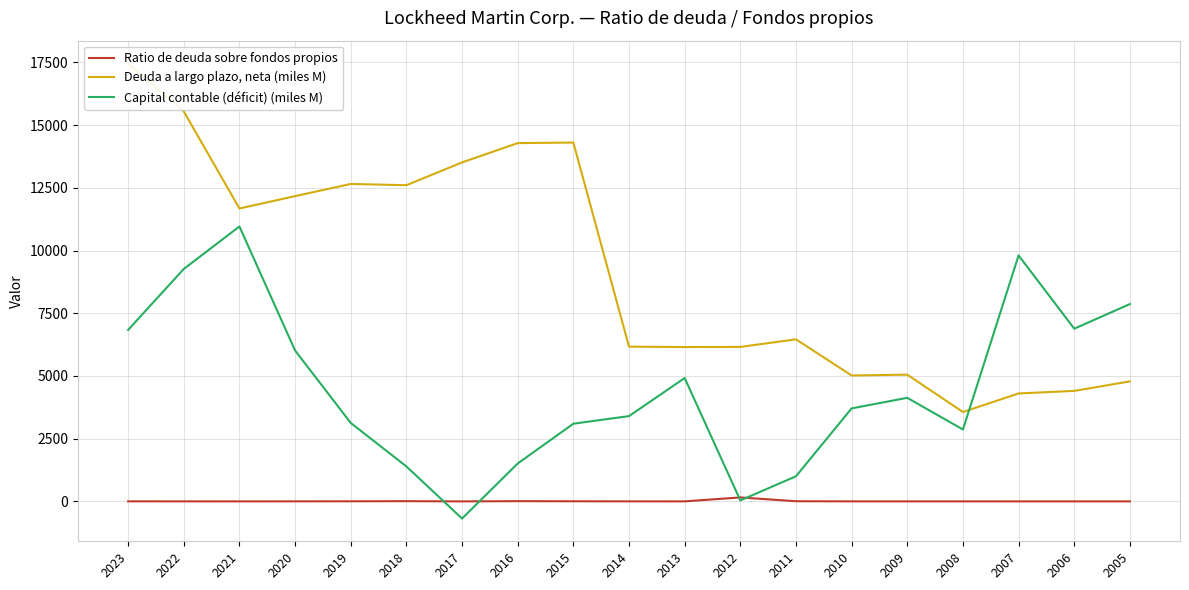

Rank the series at 2019 from highest to lowest value.

Deuda a largo plazo, neta (miles M), Capital contable (déficit) (miles M), Ratio de deuda sobre fondos propios